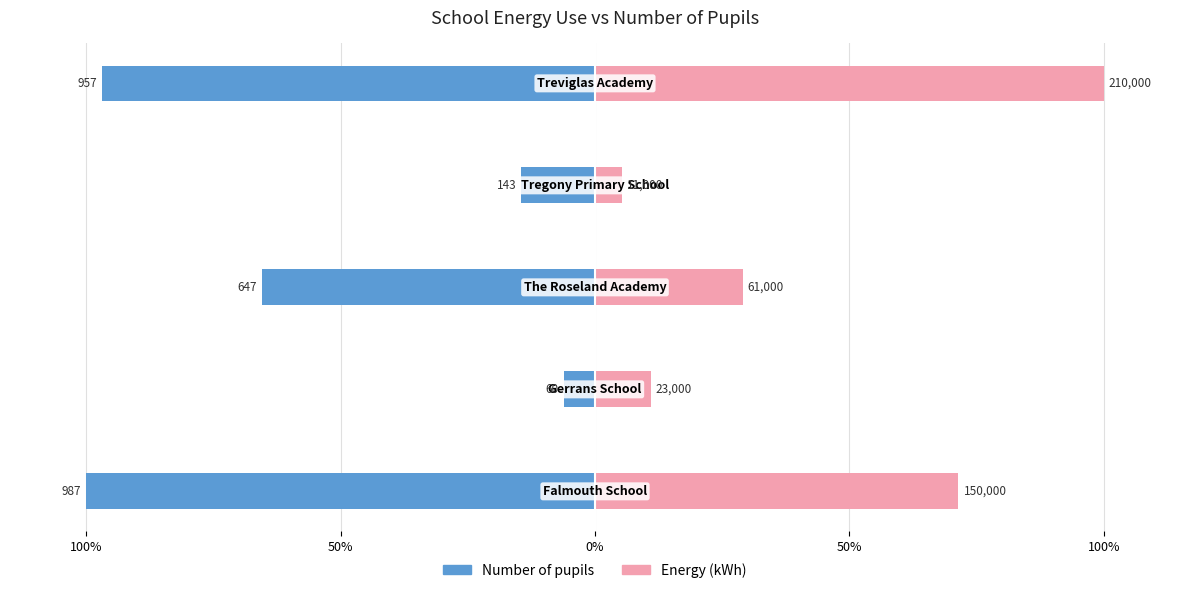

Between 100% and 50%, which series saw the biggest shift?

Number of pupils